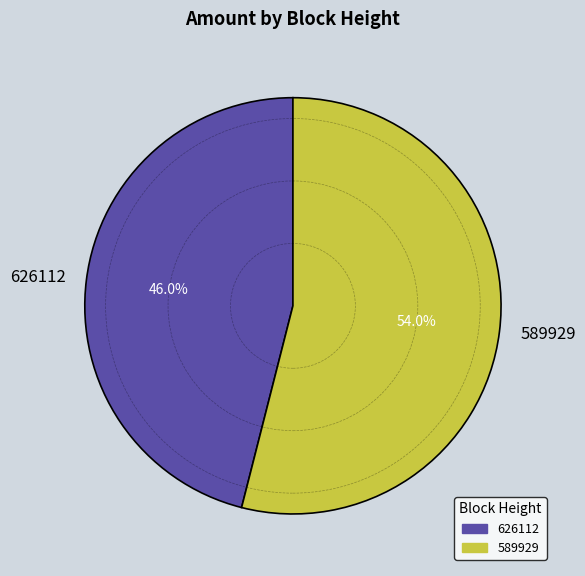

Which category has the smallest portion of the pie?

626112